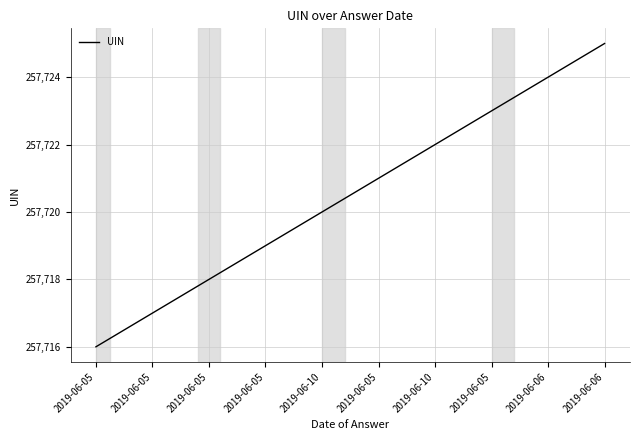

How many categories are shown in the chart?

10